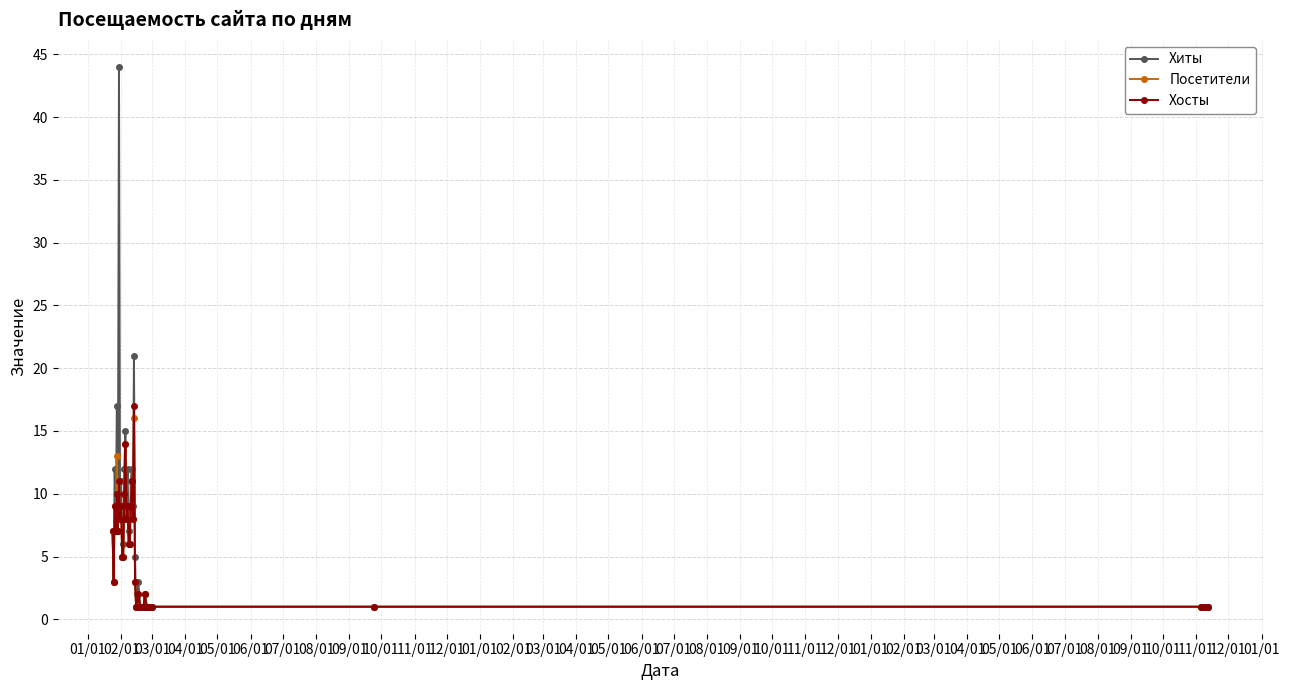

Which series has the widest spread of values?

Хиты